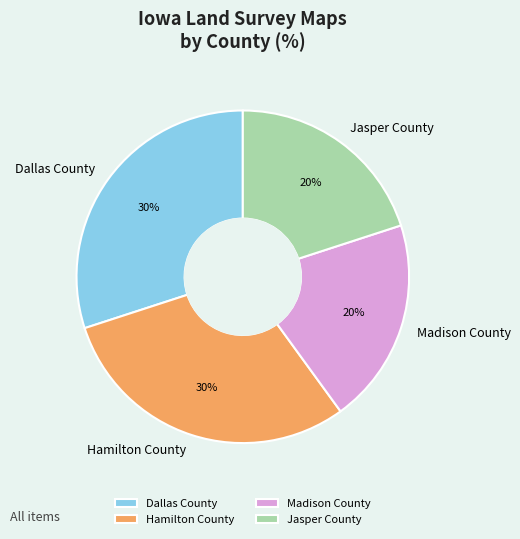

To the nearest percent, what portion does Madison County represent?

20%